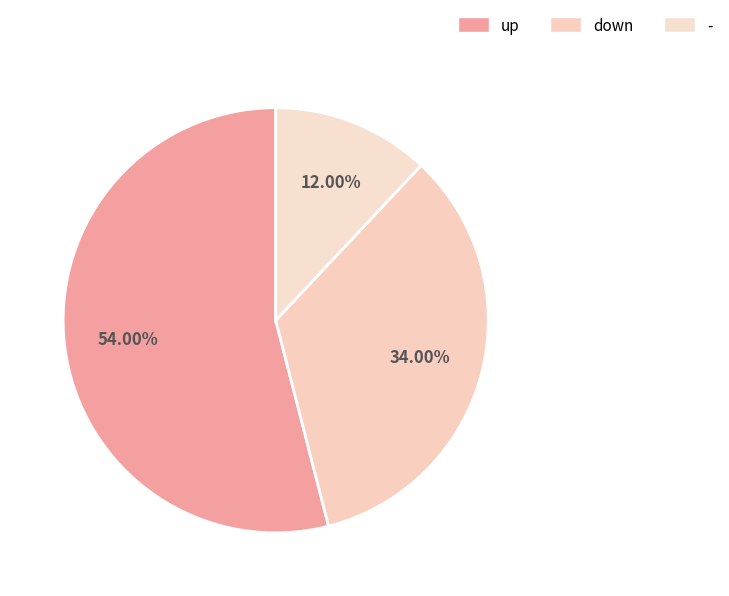

Count the number of slices in the pie.

3